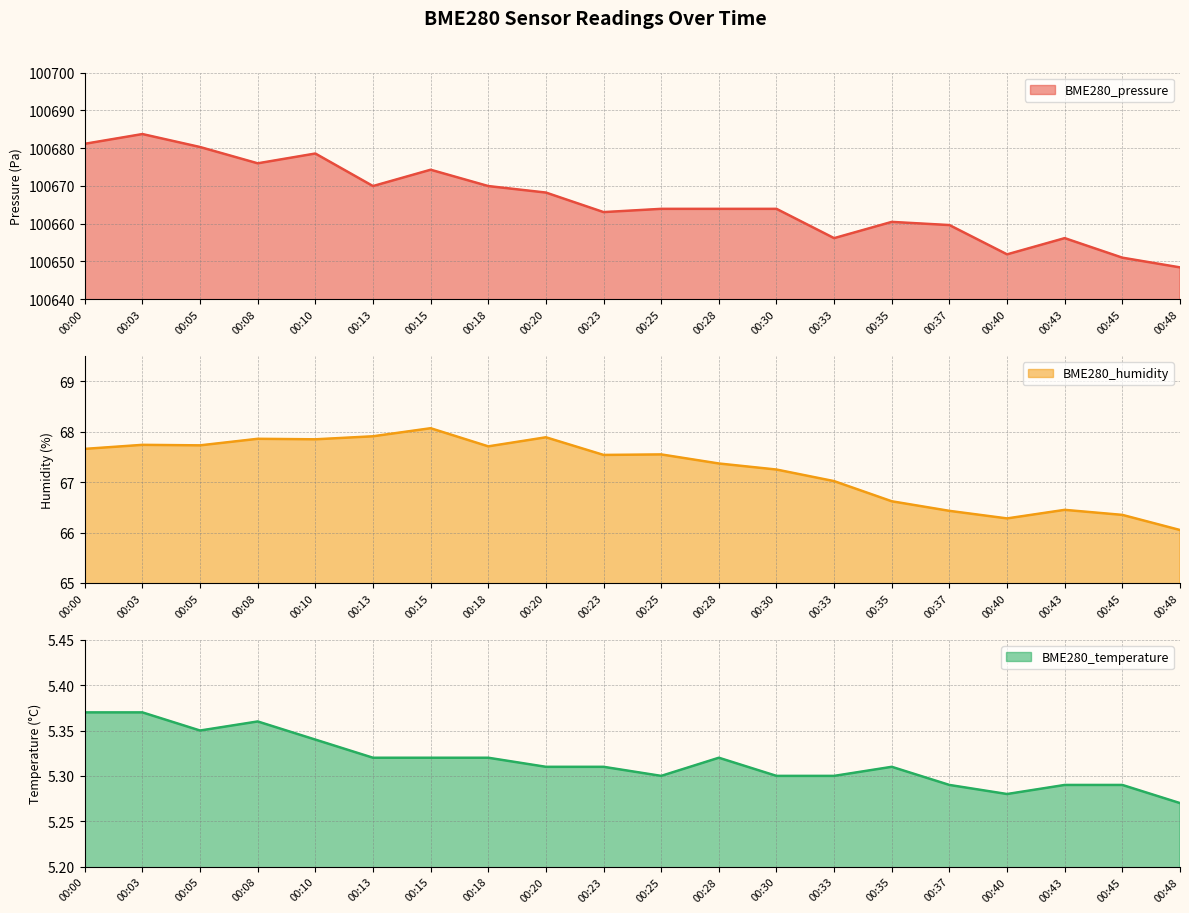

The BME280_pressure series shows 100663.9 at 00:30. True or false?

True